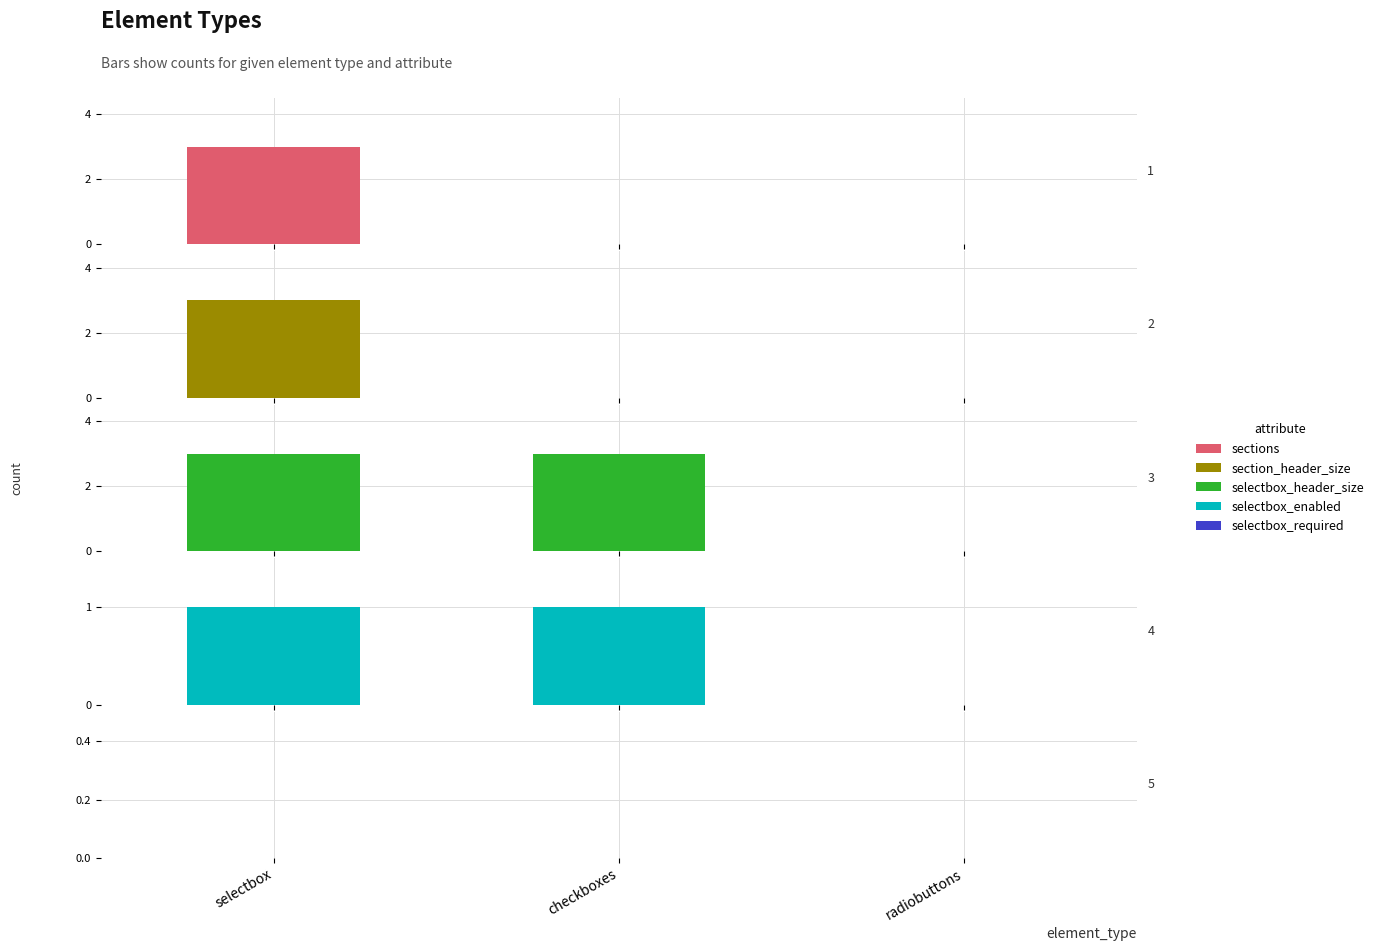

Rank the series at selectbox from highest to lowest value.

sections, section_header_size, selectbox_header_size, selectbox_enabled, selectbox_required